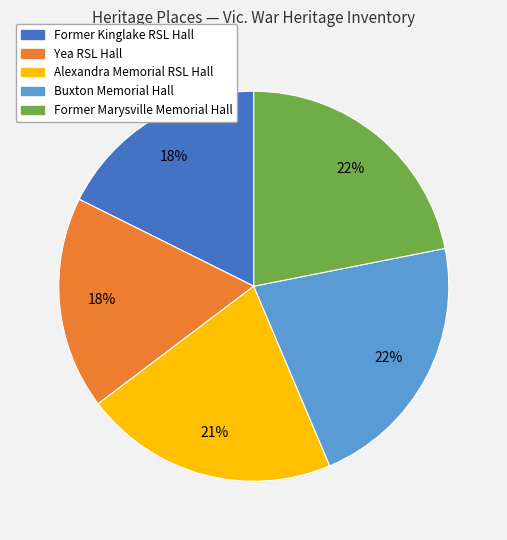

The Buxton Memorial Hall slice represents 22% of the pie. True or false?

True